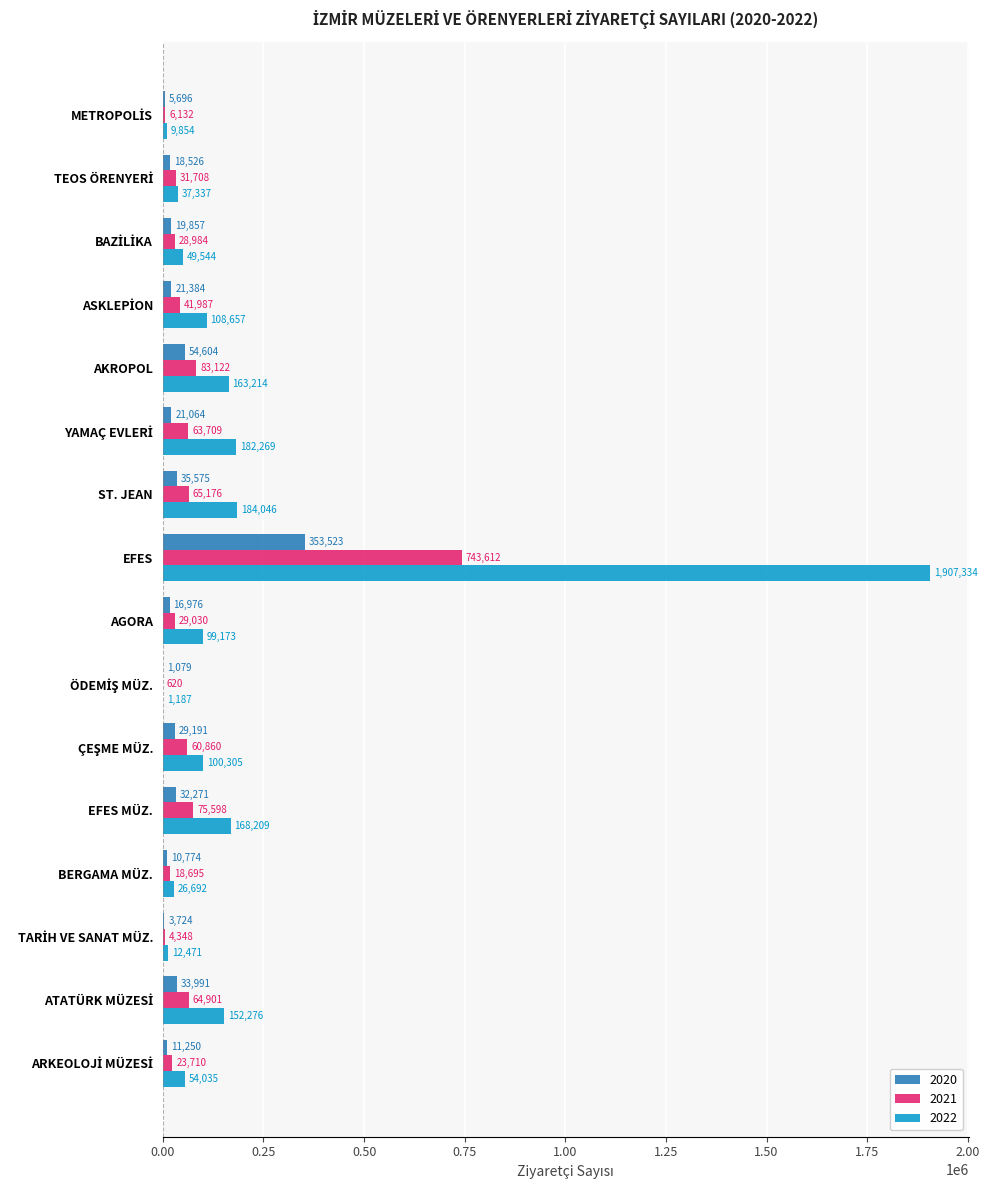

Which category has the highest value in the 2020 series?

EFES